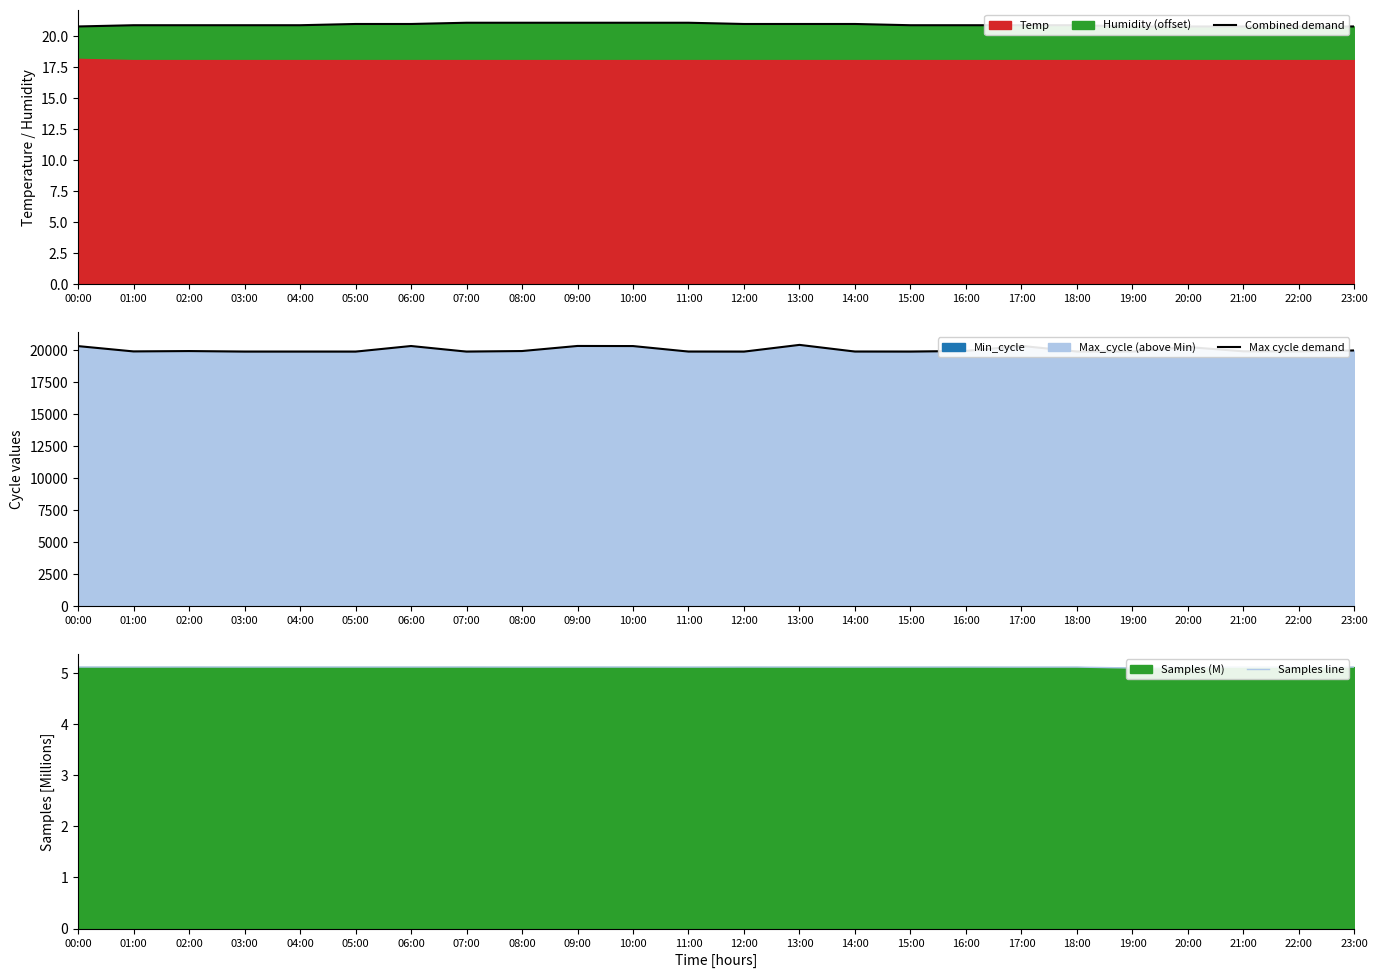

At how many categories does at least one series exceed 11002?

24